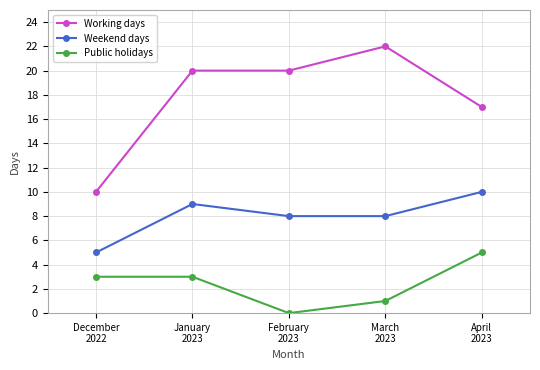

Is the value of Public holidays at March
2023 greater than the value of Working days at December
2022?

No